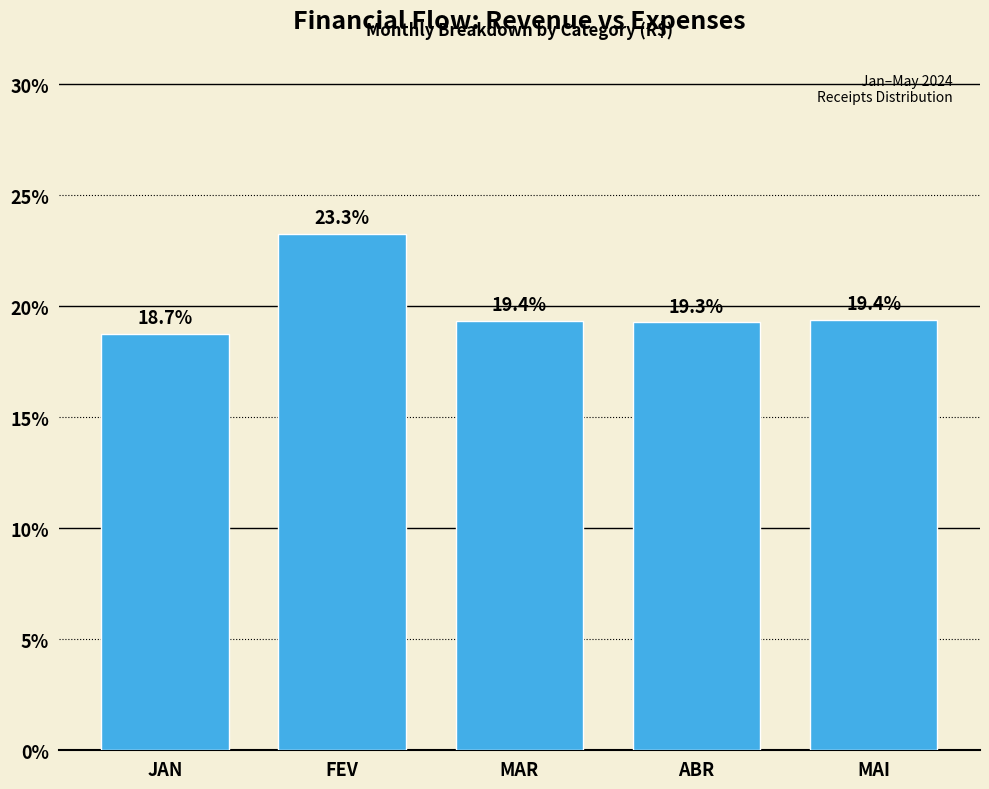

Reading right to left, transcribe all the data shown in this chart.

MAI=19.4	ABR=19.3	MAR=19.4	FEV=23.3	JAN=18.7